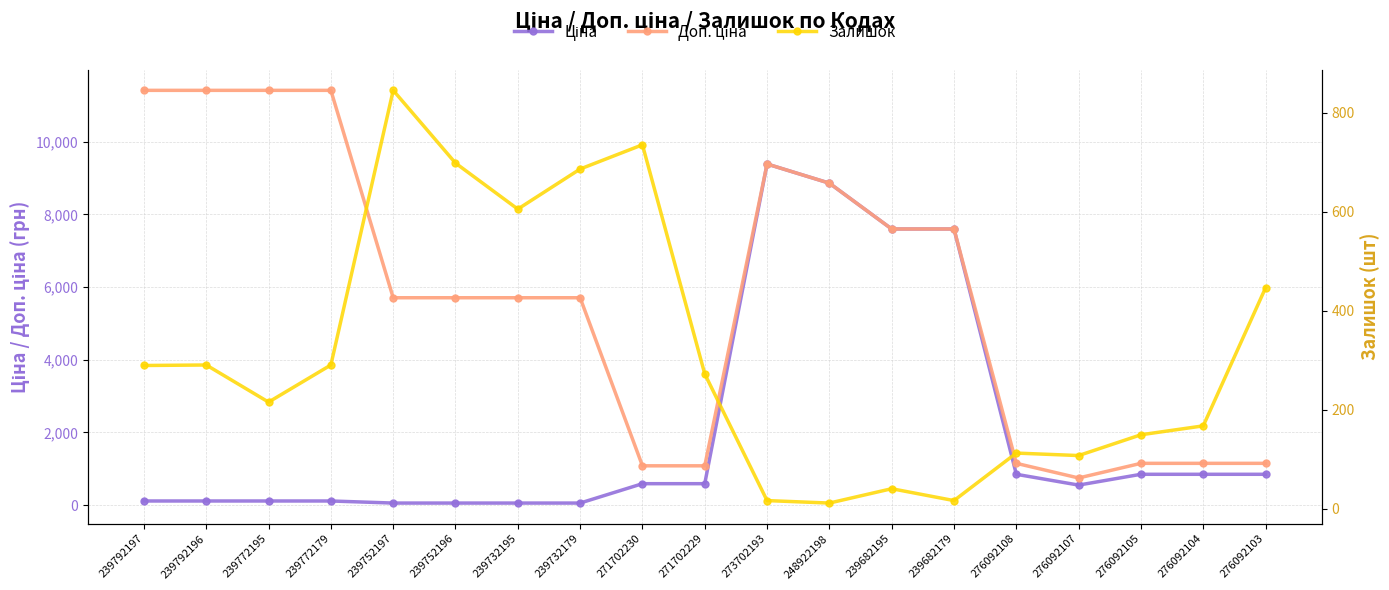

Rank the categories by Доп. ціна value from highest to lowest.

239792197, 239792196, 239772195, 239772179, 273702193, 248922198, 239682195, 239682179, 239752197, 239752196, 239732195, 239732179, 276092108, 276092105, 276092104, 276092103, 271702230, 271702229, 276092107